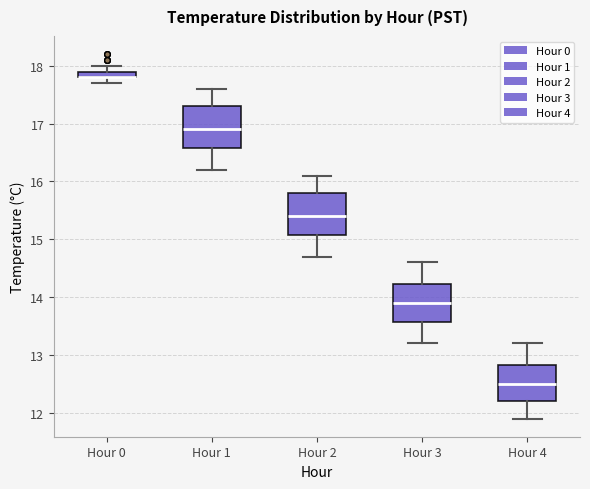

Where does the upper whisker of the box for Hour 2 end on the y-axis? The values are not printed on the chart, so give them approximately, as read against the axis.

16.1